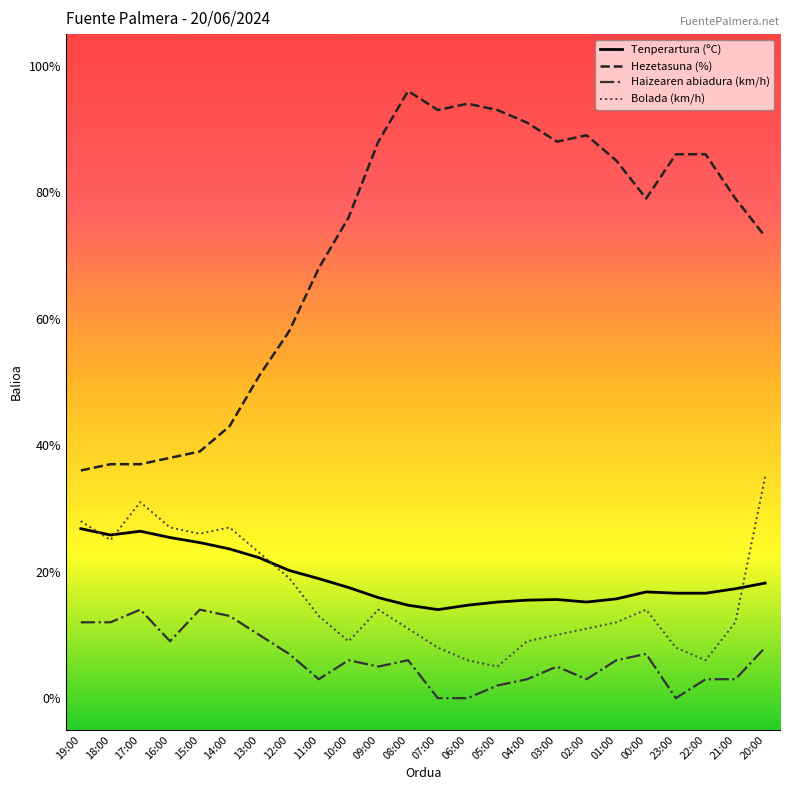

At which category is the sum across all series the highest?

20:00